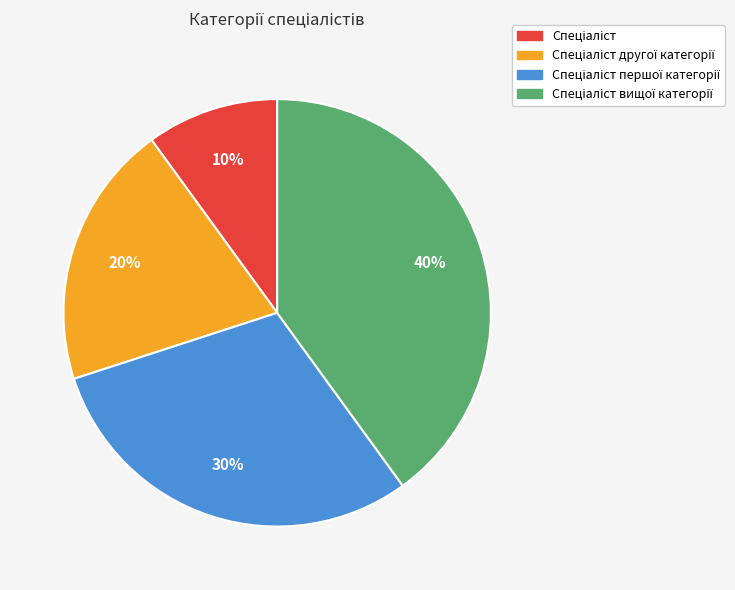

Does any single category account for the majority?

No